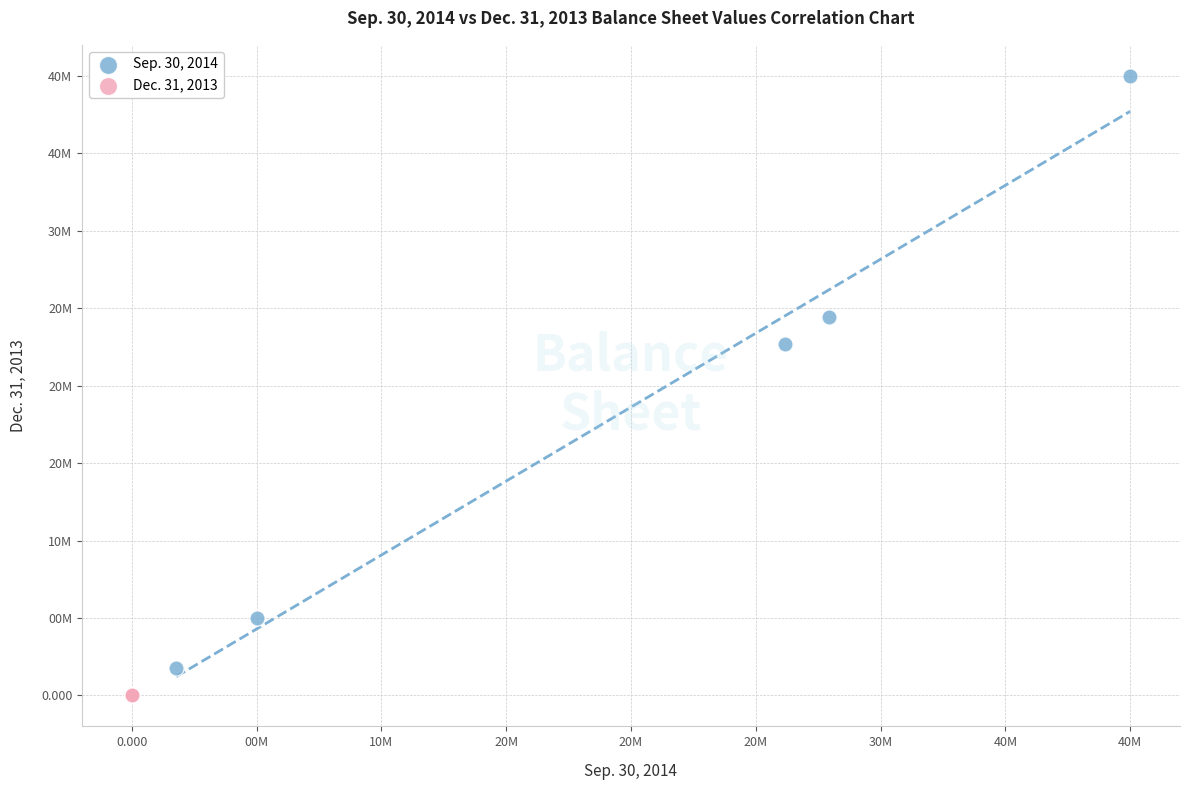

Which series reaches the minimum Y coordinate?

Dec. 31, 2013